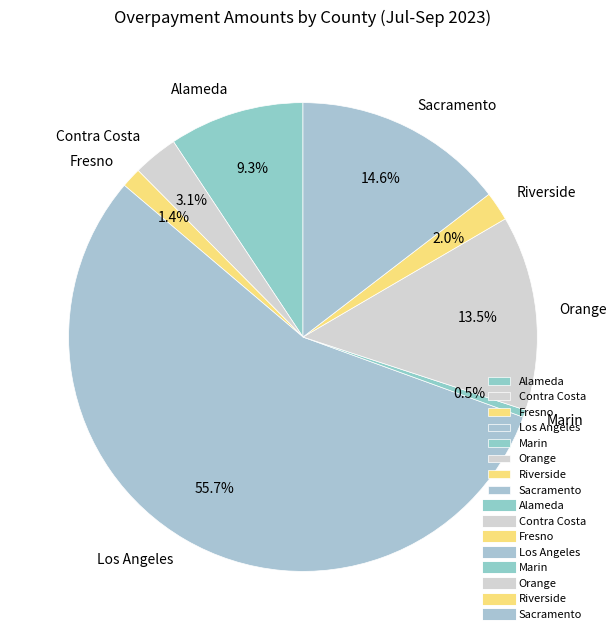

What percentage do Los Angeles and Sacramento together represent?

70.2%